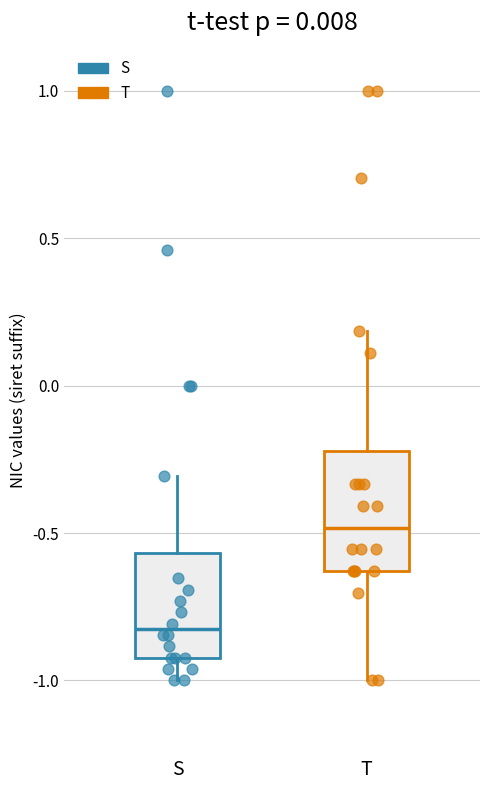

Where does the upper whisker of the box for T end on the y-axis? The values are not printed on the chart, so give them approximately, as read against the axis.

0.20